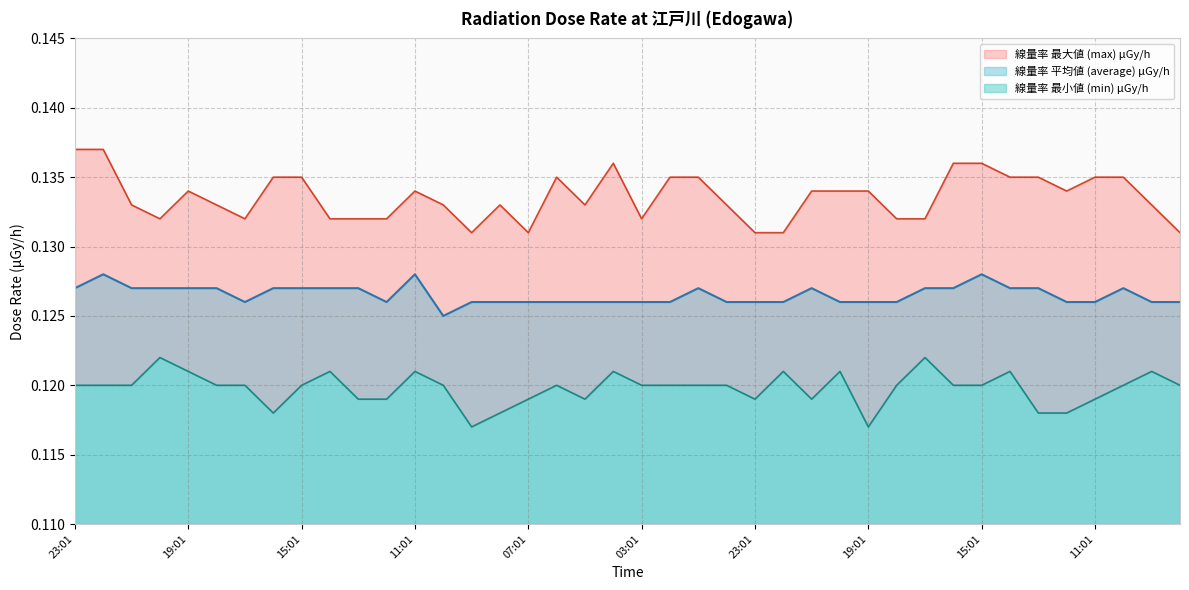

Count the 線量率 平均値 (average) μGy/h values in the range 0 to 1.

40